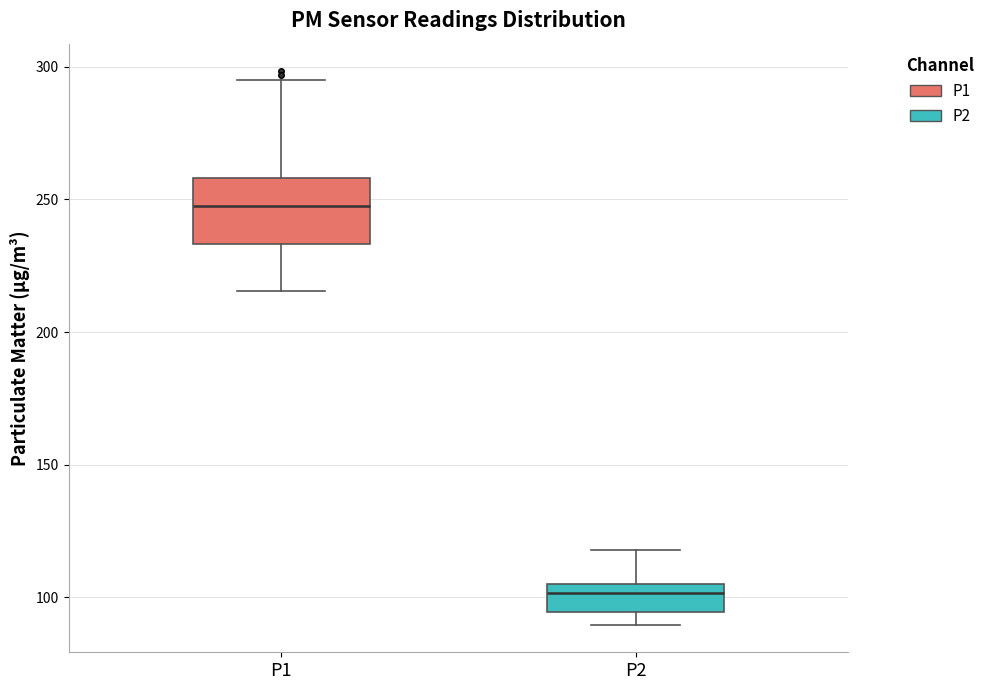

Comparing the boxes themselves (not the whiskers), which one is the tallest?

P1